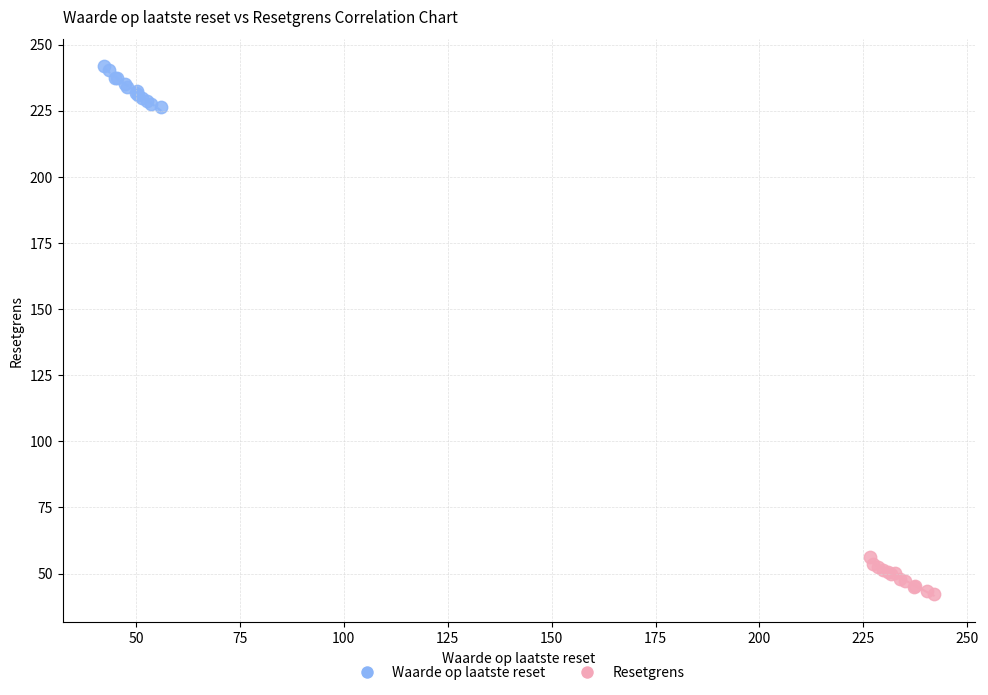

What are all the series names shown in the legend?

Waarde op laatste reset, Resetgrens